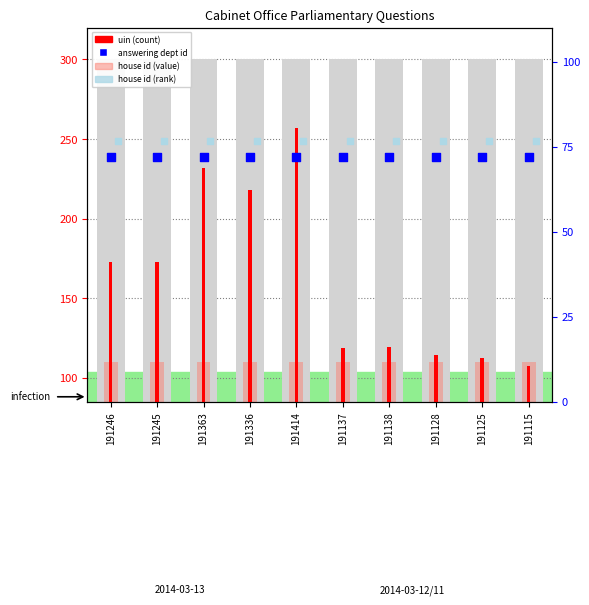

What is the total value across all series at 191414?

854.0